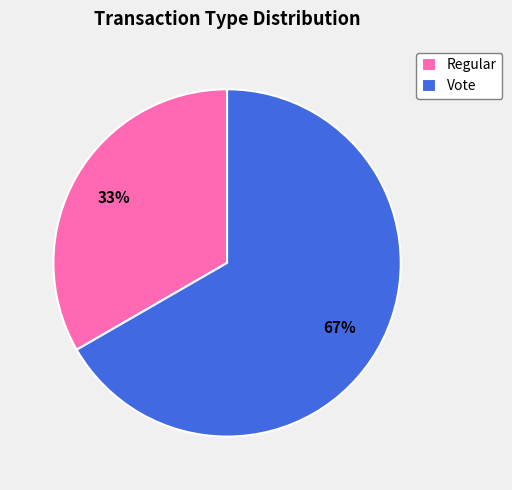

Is it true that Regular is 46% of the pie?

False